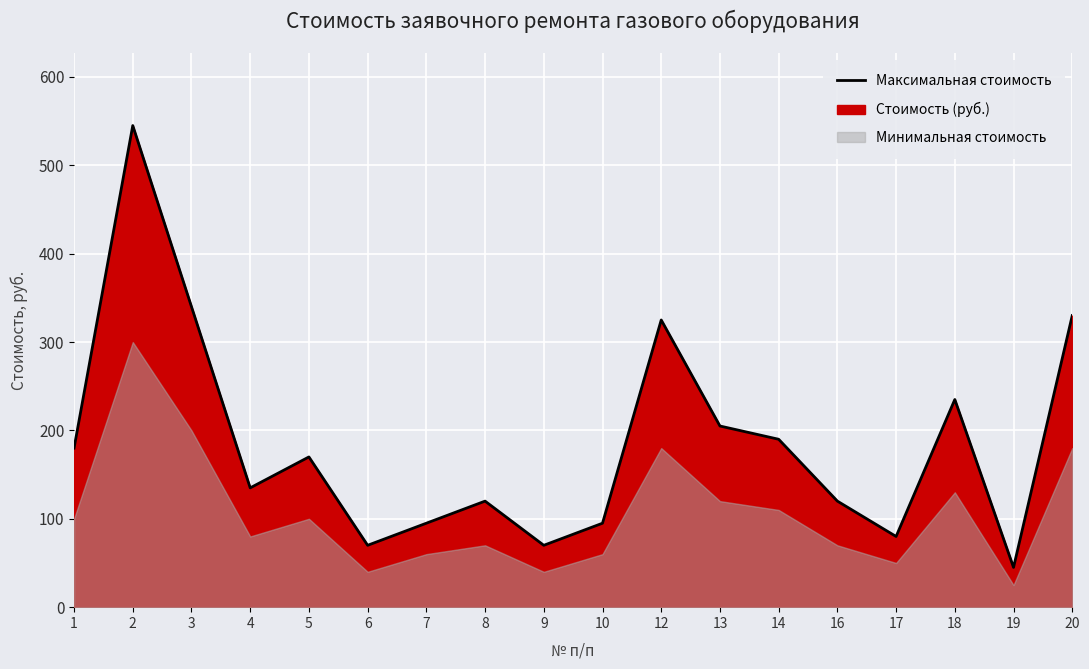

Which has a higher value, 19 or 5?

5